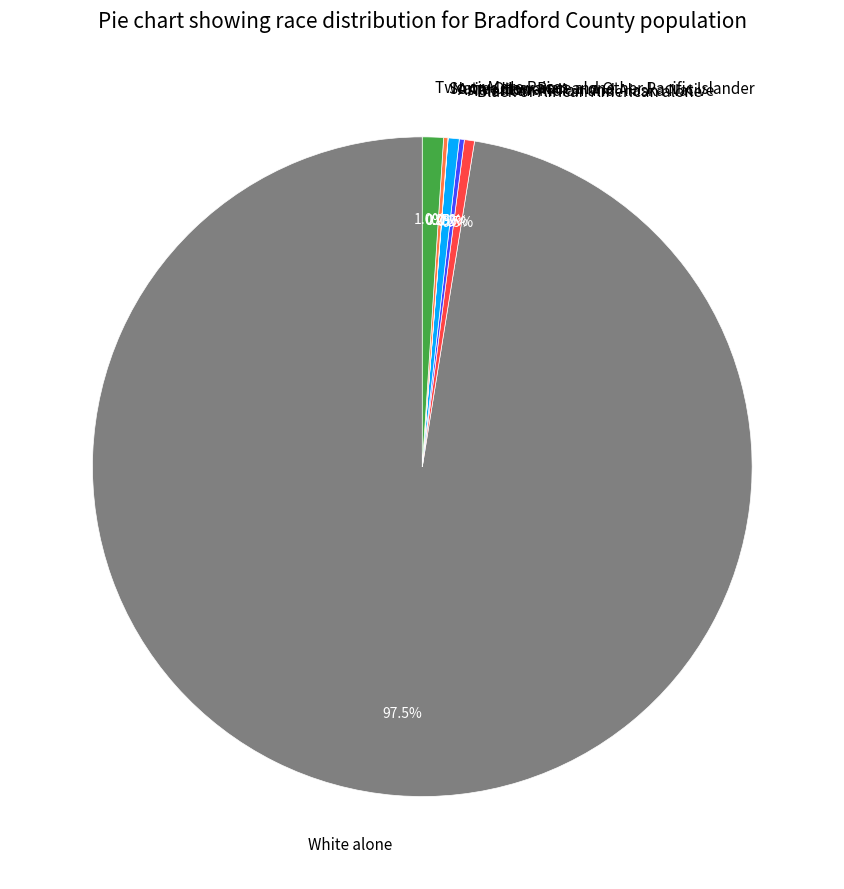

Is the sum of Two or More Races and White alone greater than half?

Yes